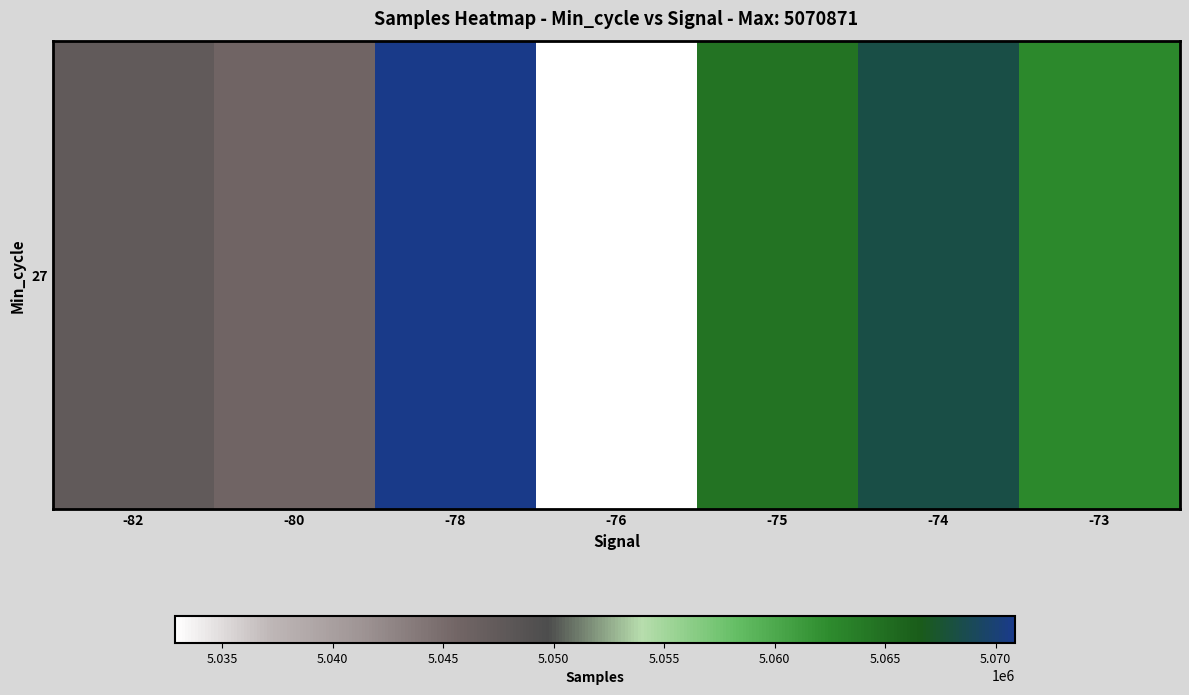

Reading left to right, what are all the values shown in this chart?

-82=0.4	-80=0.3	-78=1.0	-76=0.0	-75=0.8	-74=0.9	-73=0.8